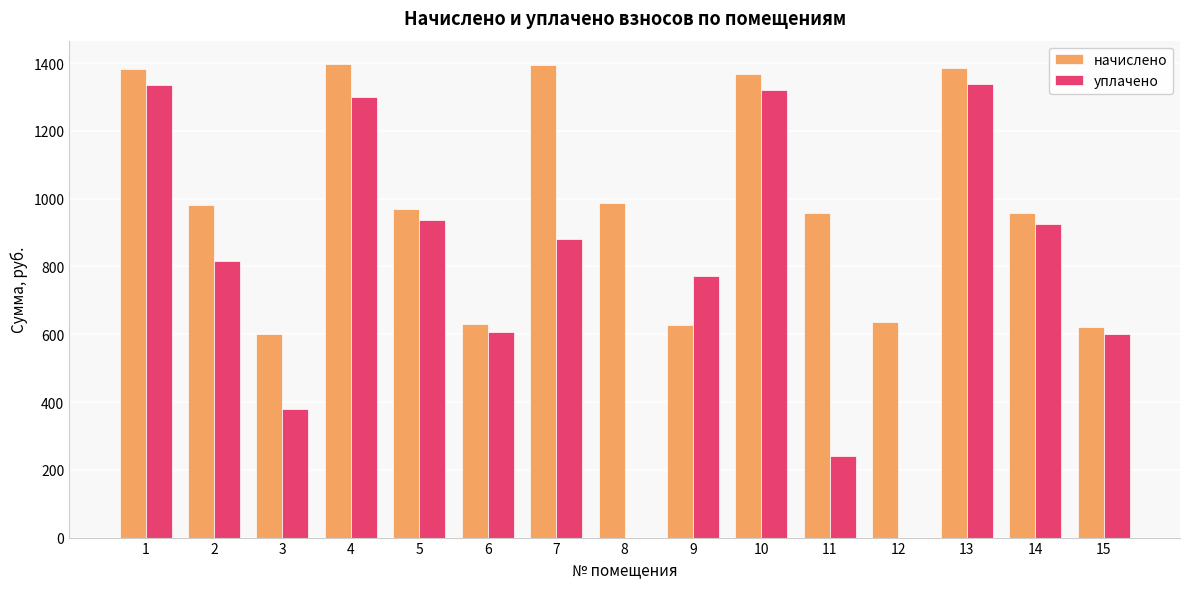

Does the chart contain stacked bars?

No